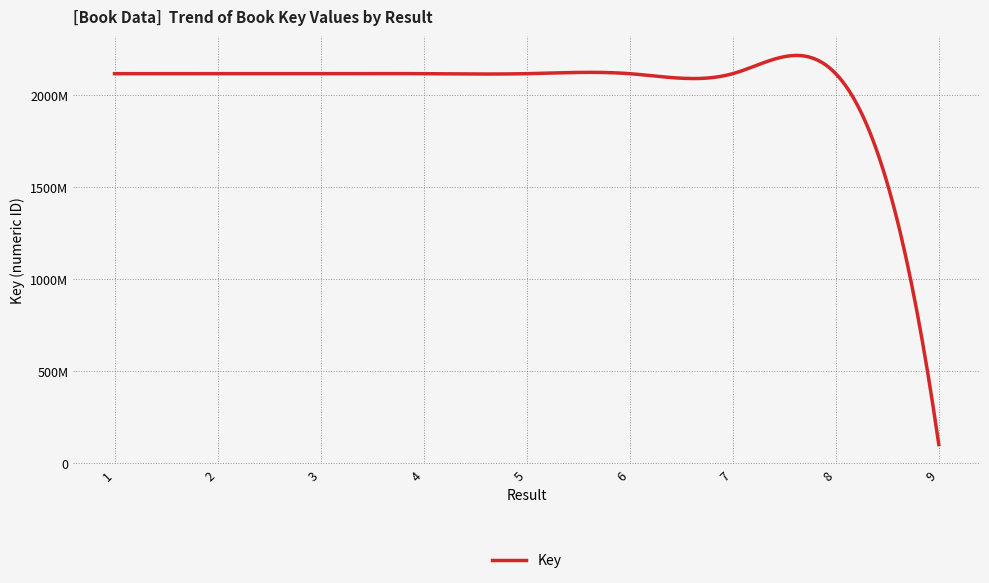

What is the value of the 4th point from the left?

2117887695